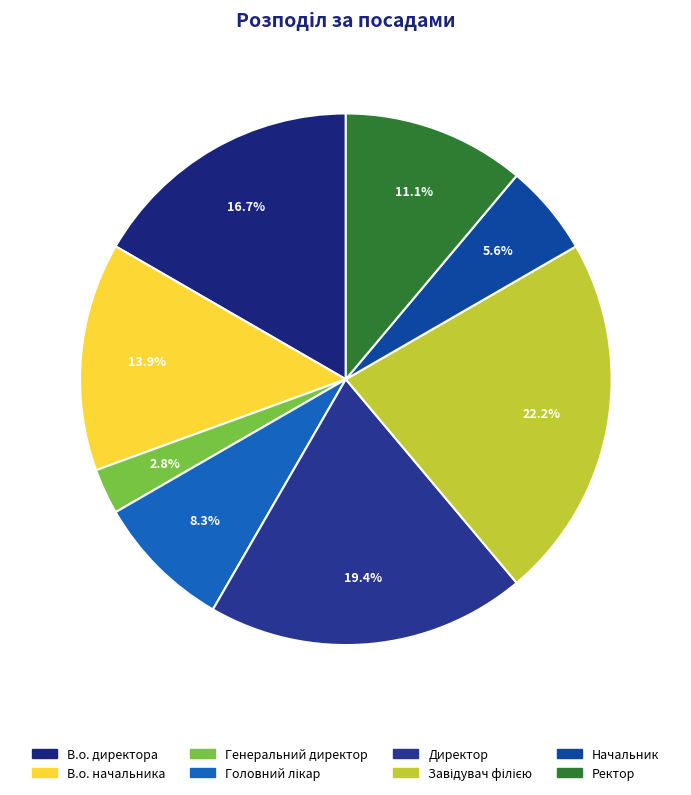

What percentage is NOT represented by Директор?

80.6%